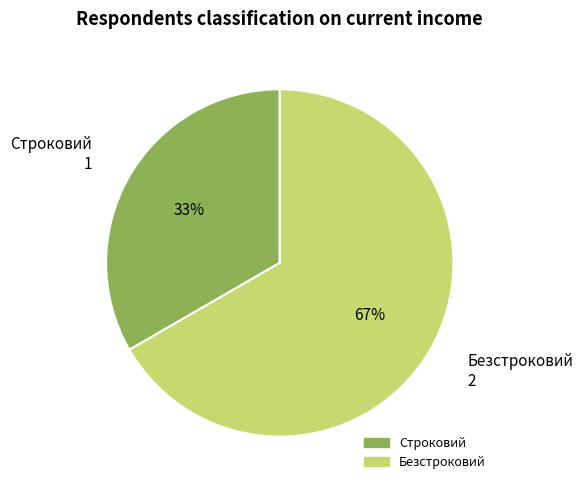

Rank the categories by value from lowest to highest.

Строковий, Безстроковий